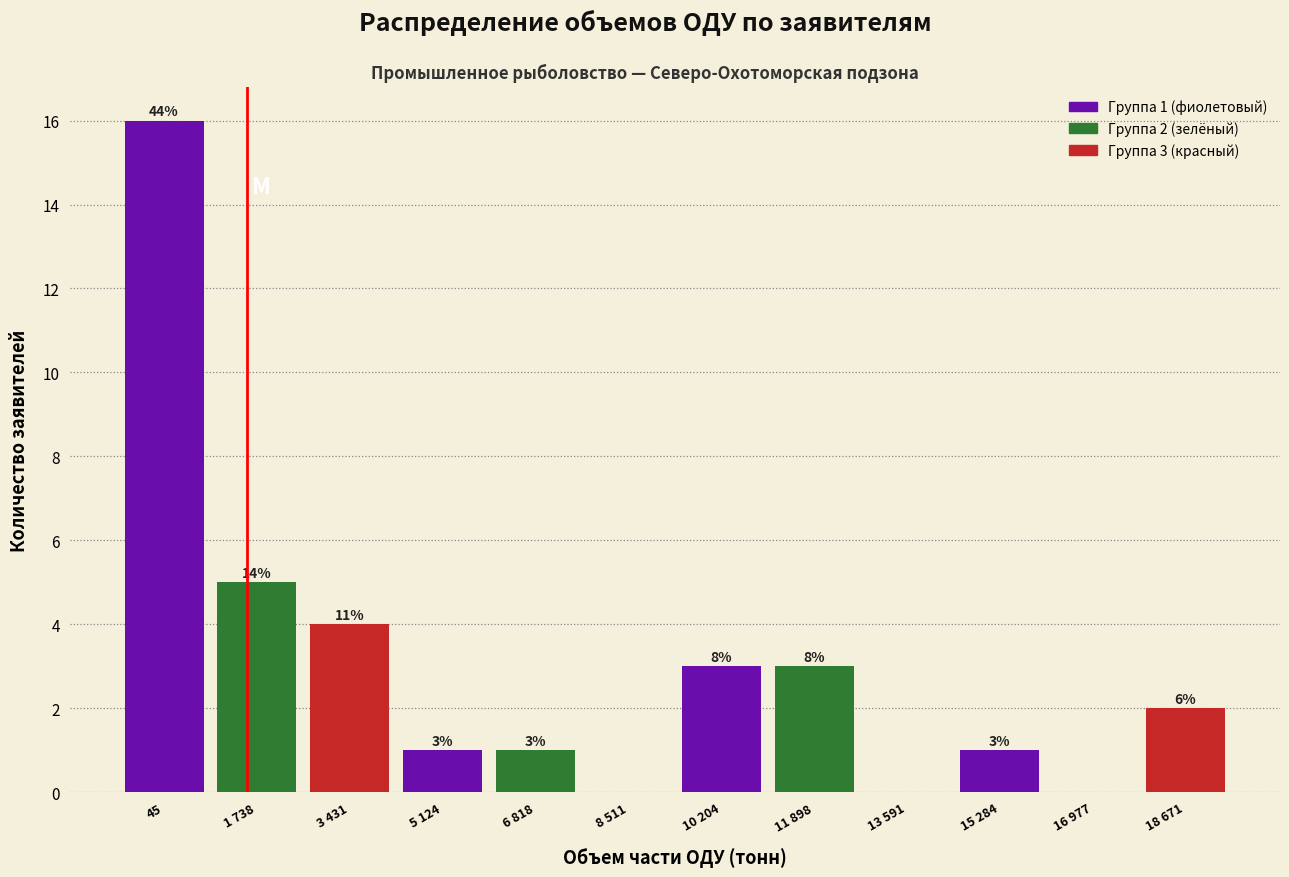

Are the bars horizontal?

No